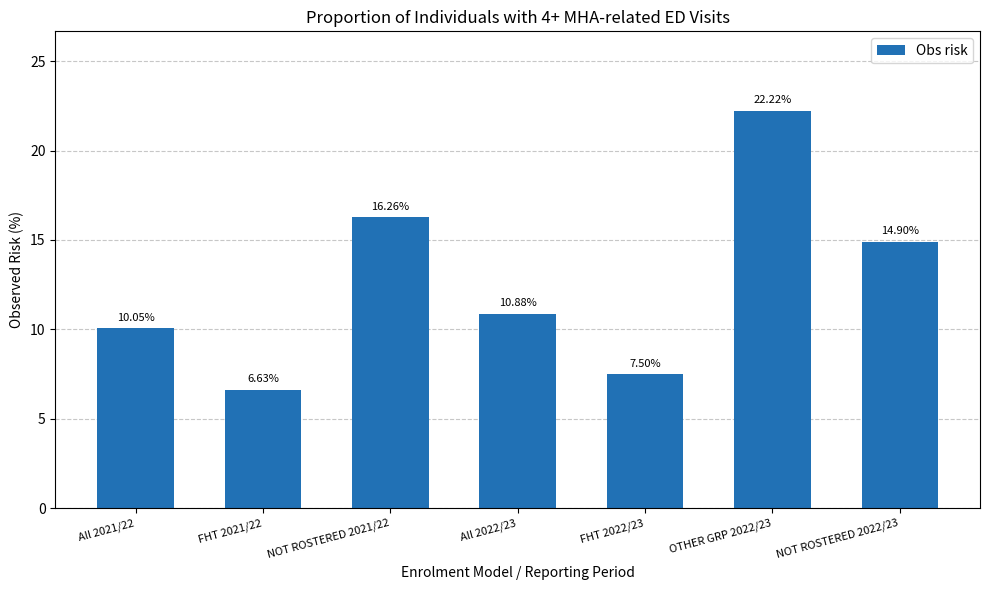

What is the label of the 5th bar from the left?

FHT 2022/23